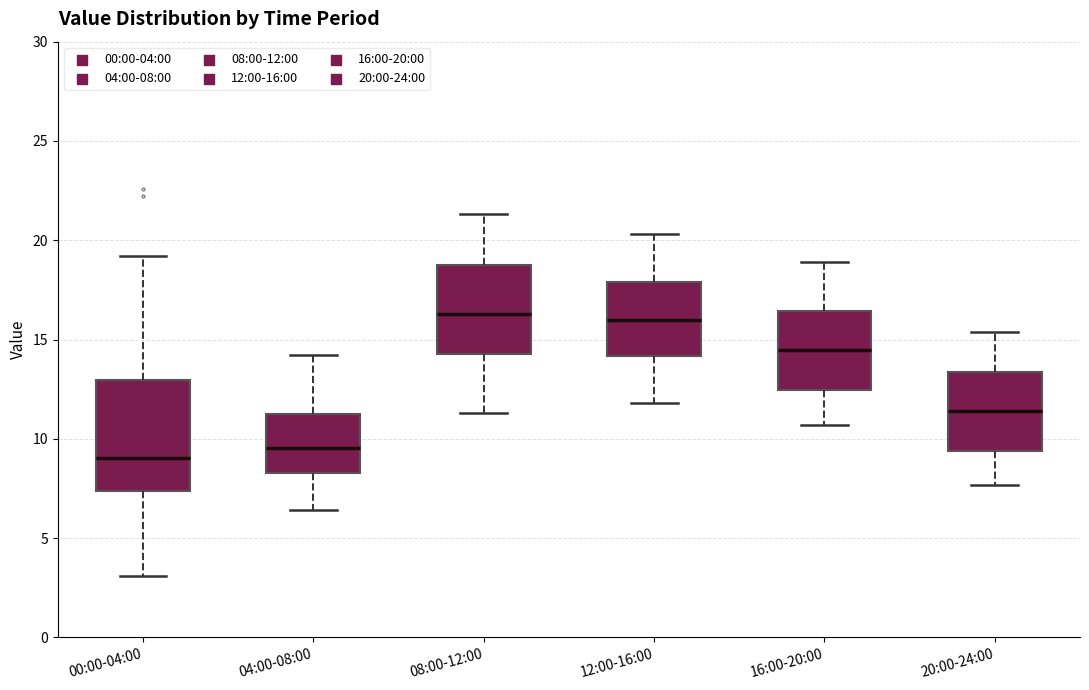

Reading left to right, transcribe this box plot: for each box, give where its median line is, the range the box spans, and where its two whiskers end, as read against the y-axis. The values are not printed on the chart, so give them approximately, as read against the axis.

00:00-04:00: median 9.0, box 7.5 to 13.0, whiskers 3.0 to 19.0
04:00-08:00: median 9.5, box 8.5 to 11.5, whiskers 6.5 to 14.0
08:00-12:00: median 16.5, box 14.5 to 19.0, whiskers 11.5 to 21.5
12:00-16:00: median 16.0, box 14.0 to 18.0, whiskers 12.0 to 20.5
16:00-20:00: median 14.5, box 12.5 to 16.5, whiskers 10.5 to 19.0
20:00-24:00: median 11.5, box 9.5 to 13.5, whiskers 7.5 to 15.5